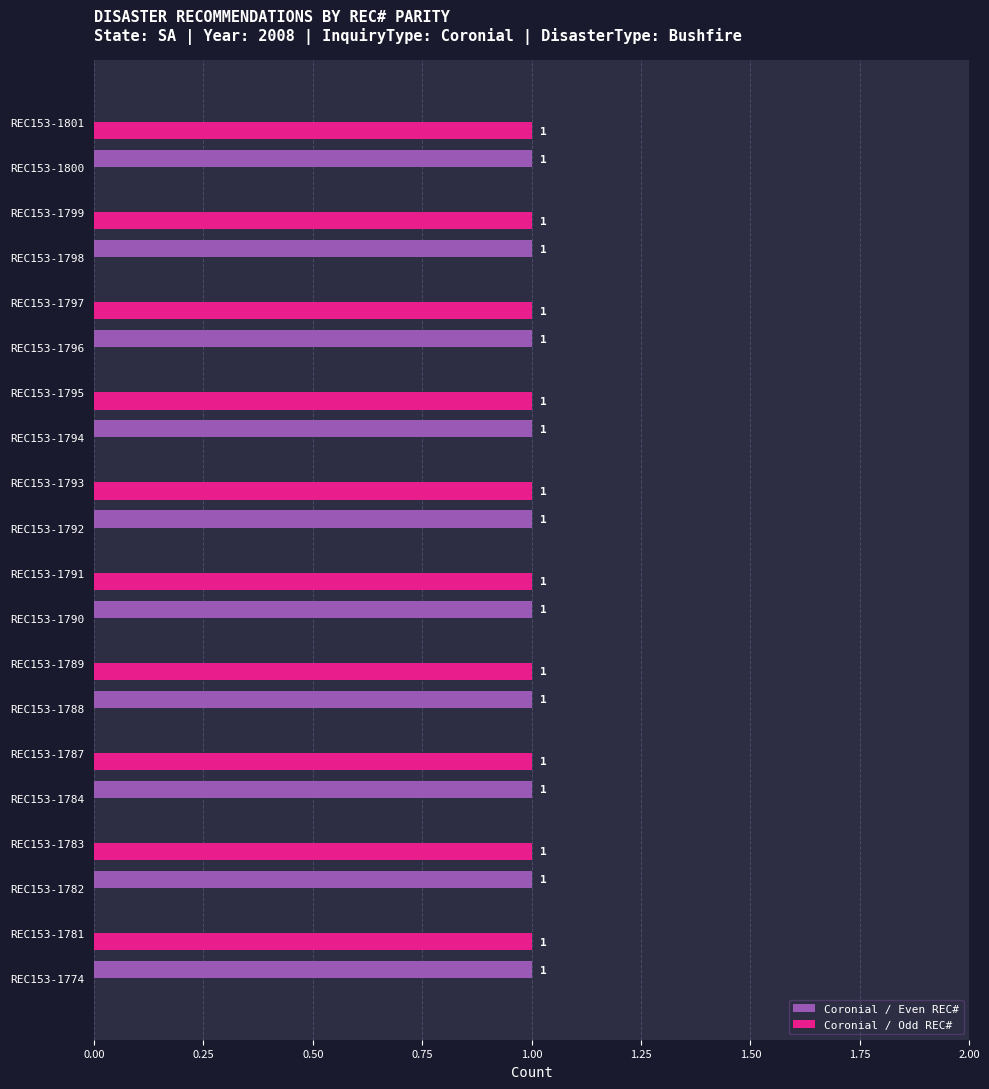

Is it true that Coronial / Odd REC# equals 0 at REC153-1797?

False